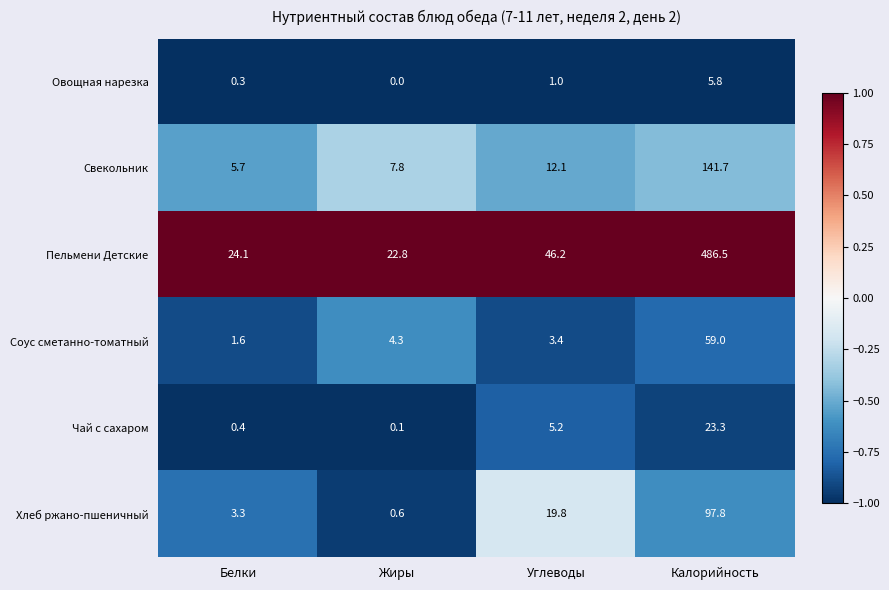

What is the greatest value displayed?

486.5